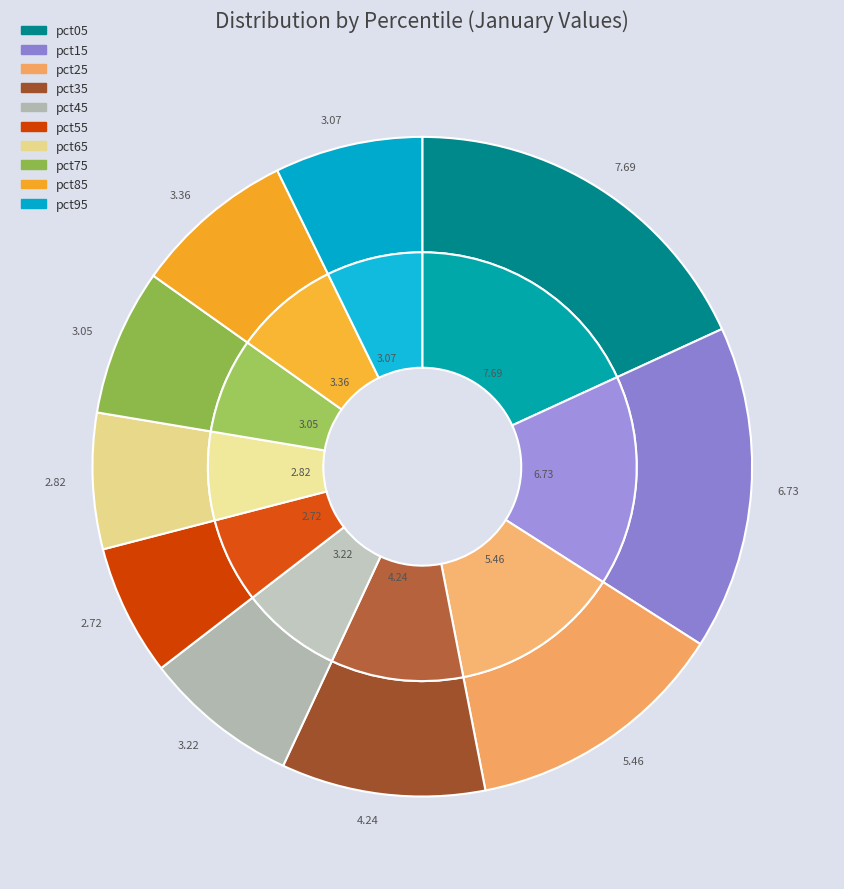

To the nearest percent, what is the difference between the largest and smallest slice percentages?

12%